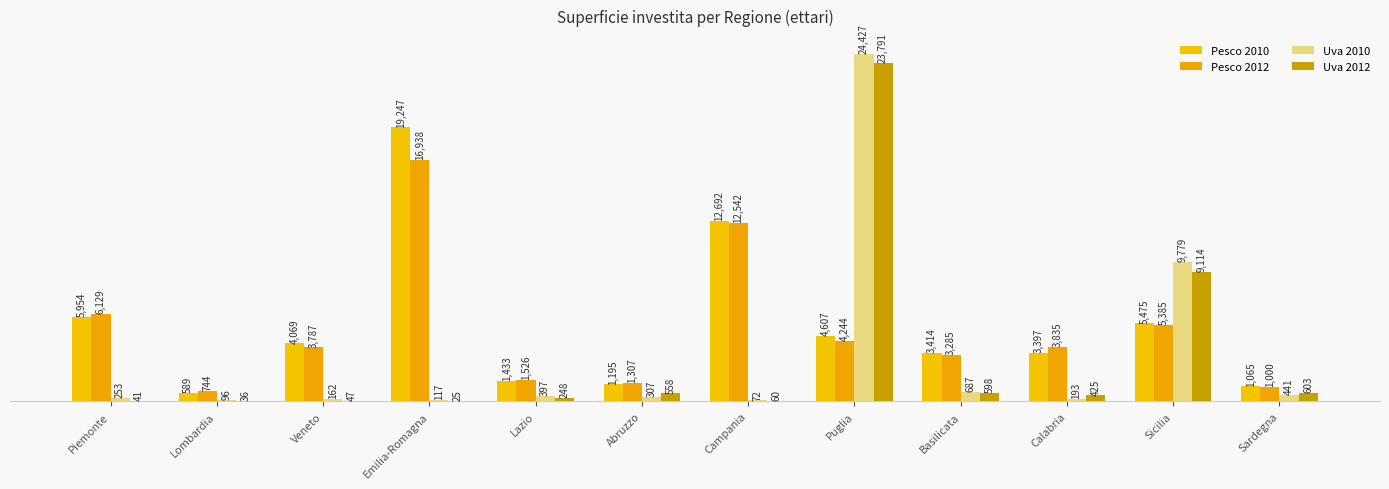

Which series has the widest spread of values?

Uva 2010